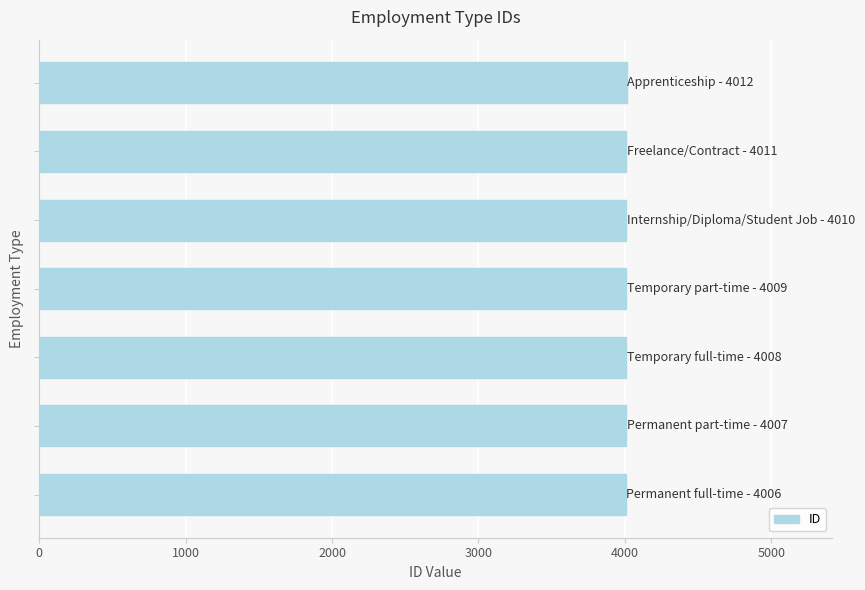

What is the sum of all values?

28063